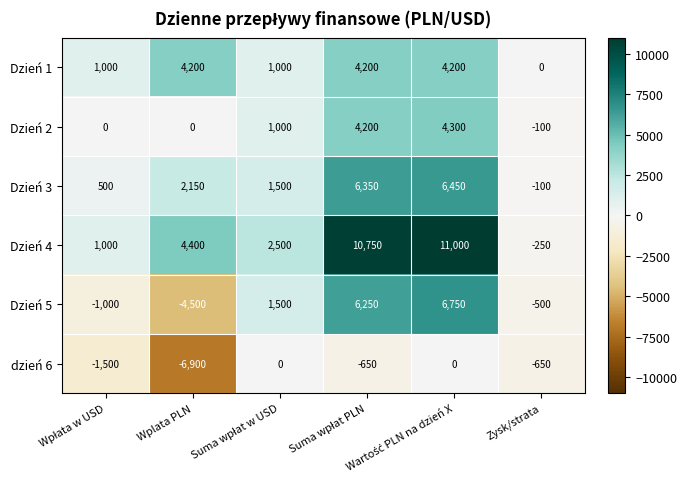

What is the highest value of the Dzień 5 series?

6750